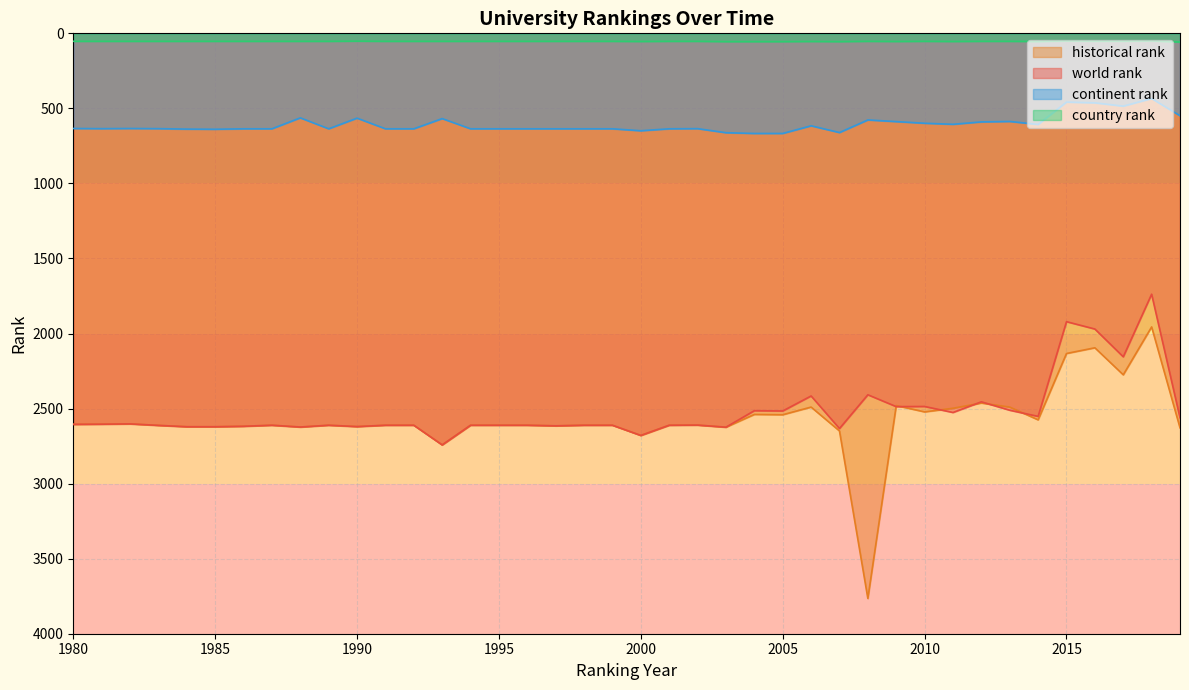

At which label does continent rank reach its minimum?

2018